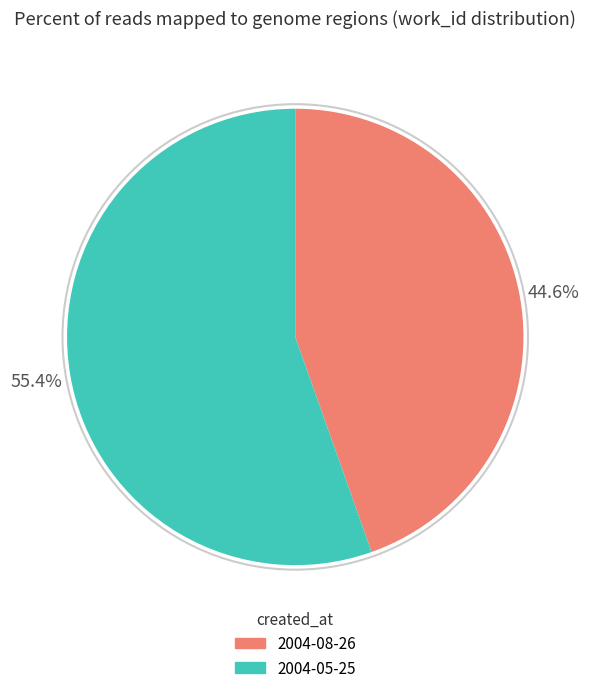

What portion of the pie excludes 2004-05-25?

44.6%